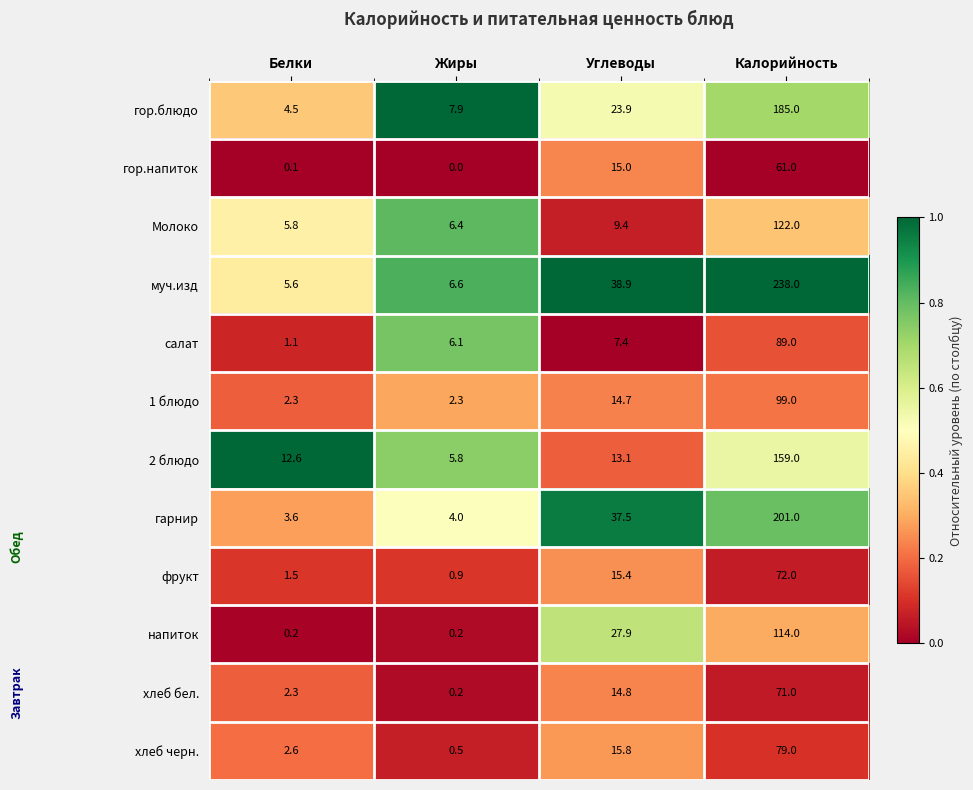

List the series in order of their peak value, highest first.

муч.изд, гарнир, гор.блюдо, 2 блюдо, Молоко, напиток, 1 блюдо, салат, хлеб черн., фрукт, хлеб бел., гор.напиток